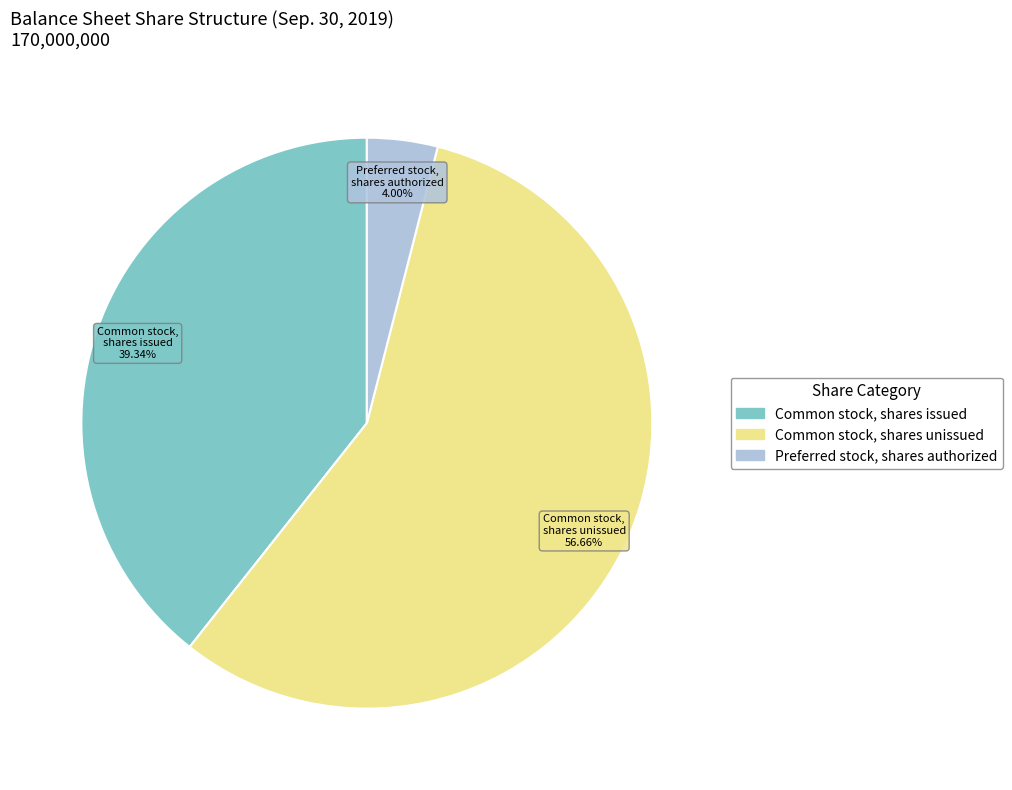

Is there any slice that represents more than half of the pie?

Yes